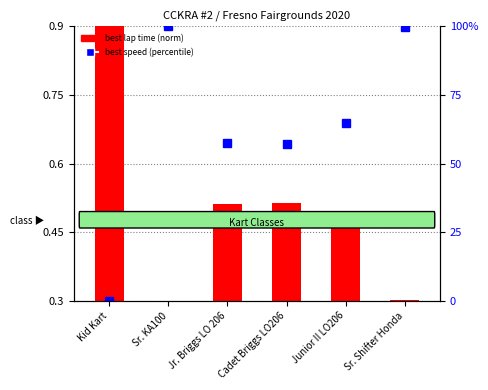

What position from the right is Cadet Briggs LO206?

3